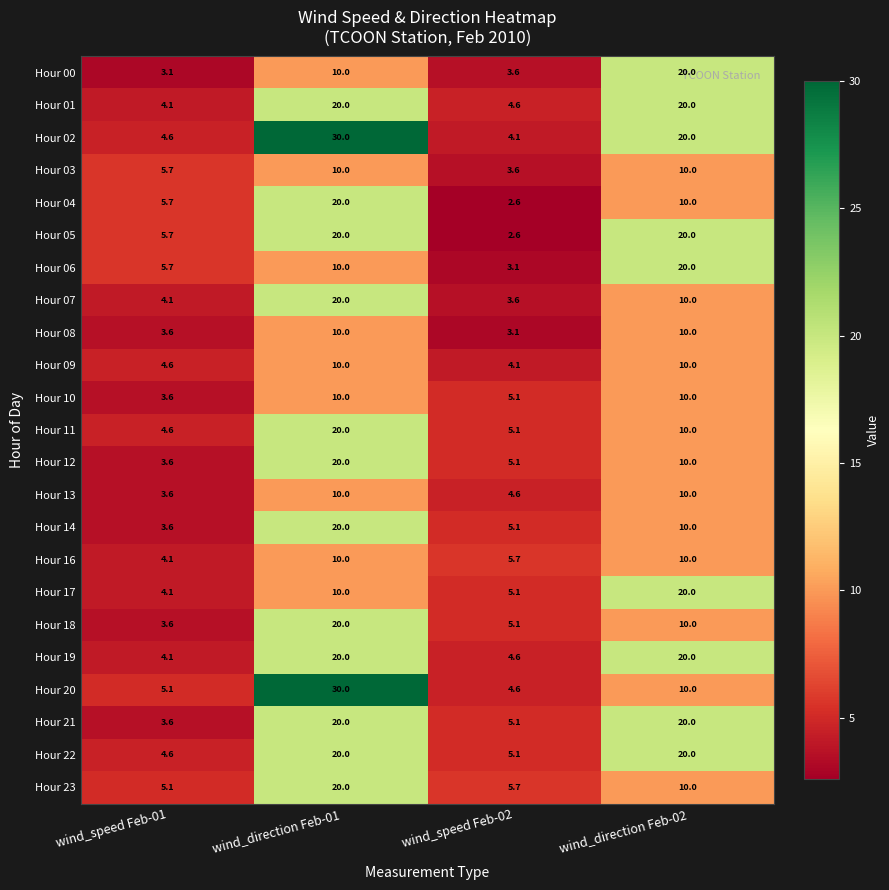

Which category has the lowest value across all series?

wind_speed Feb-02